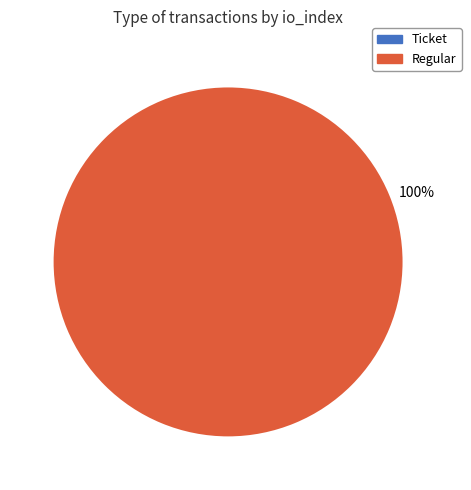

To the nearest percent, what is the difference between the largest and smallest slice percentages?

100%